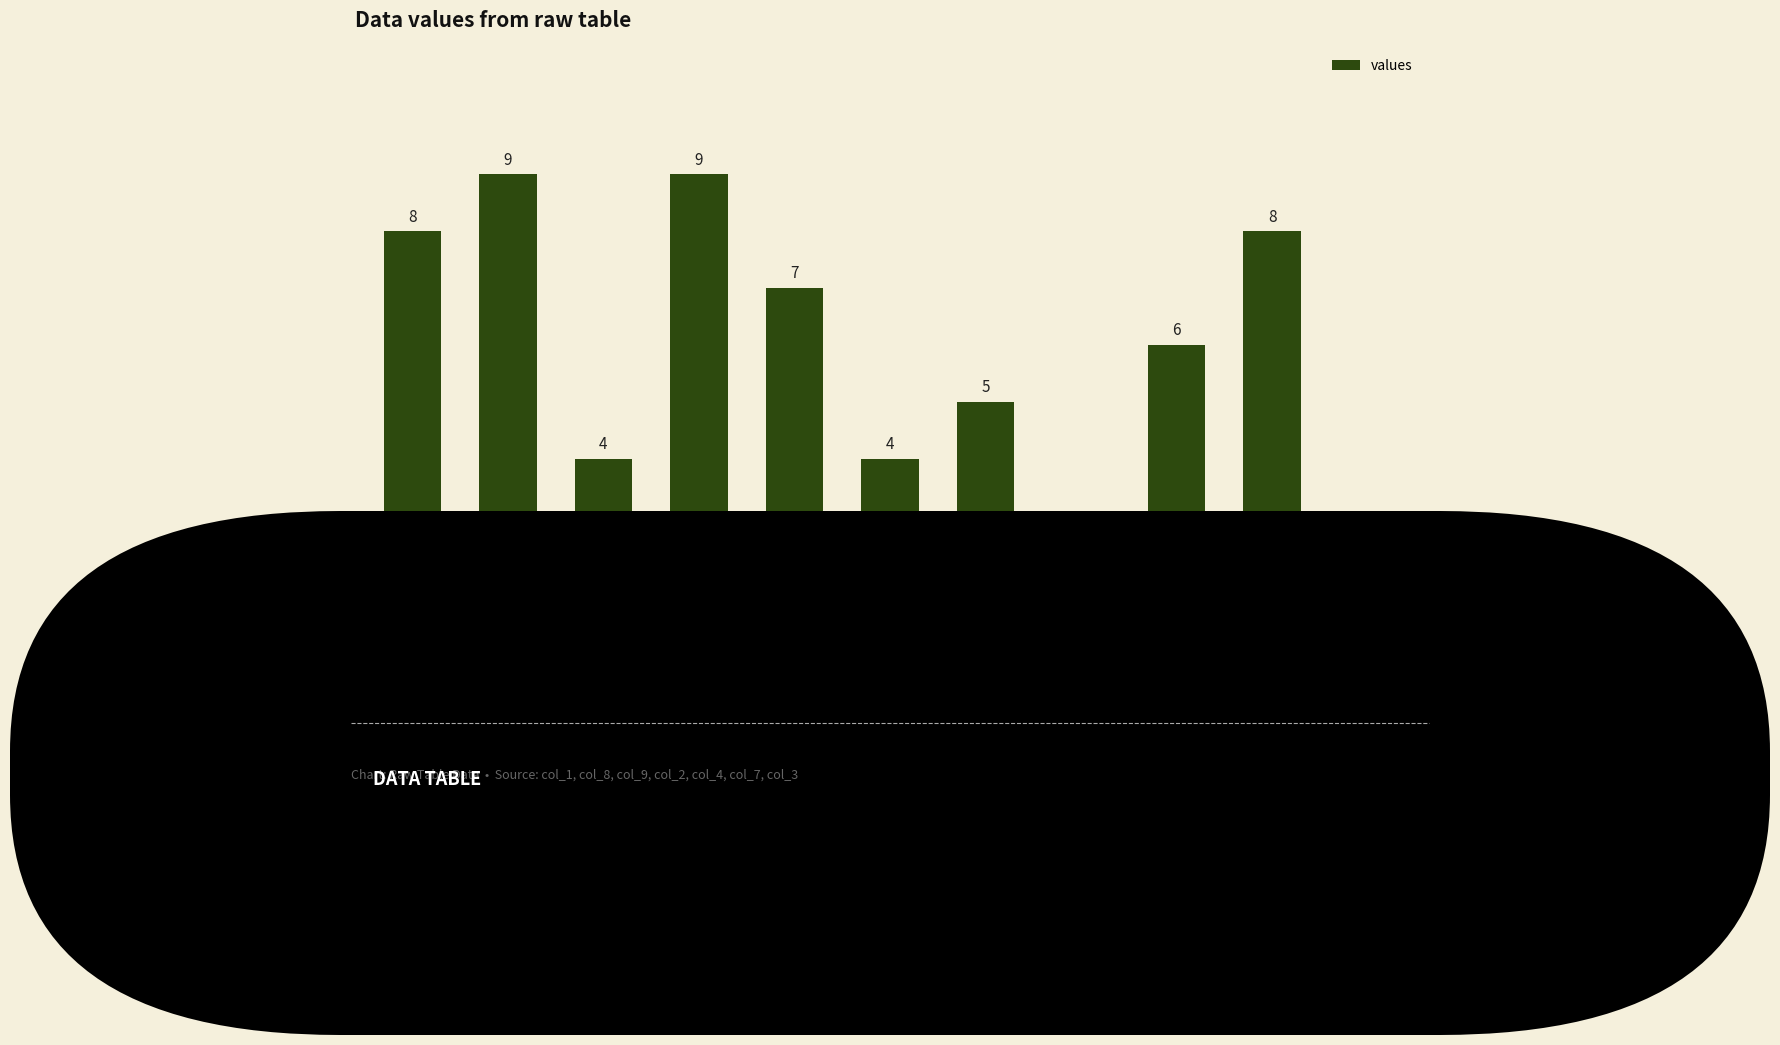

Reading right to left, transcribe all the data shown in this chart.

2	8	6	2	5	4	7	9	4	9	8